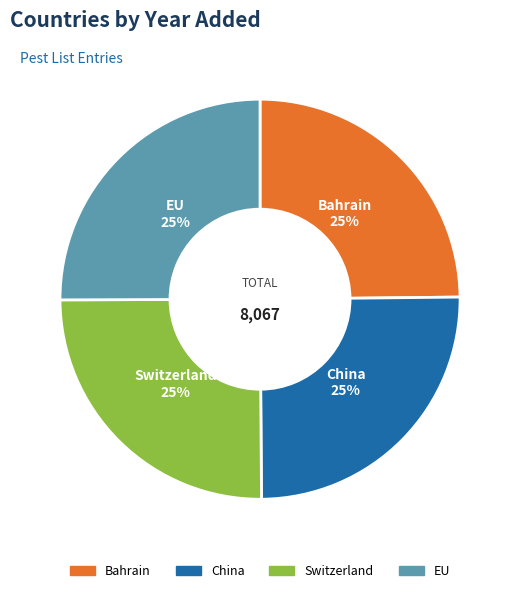

To the nearest percent, what is the average slice percentage?

25%